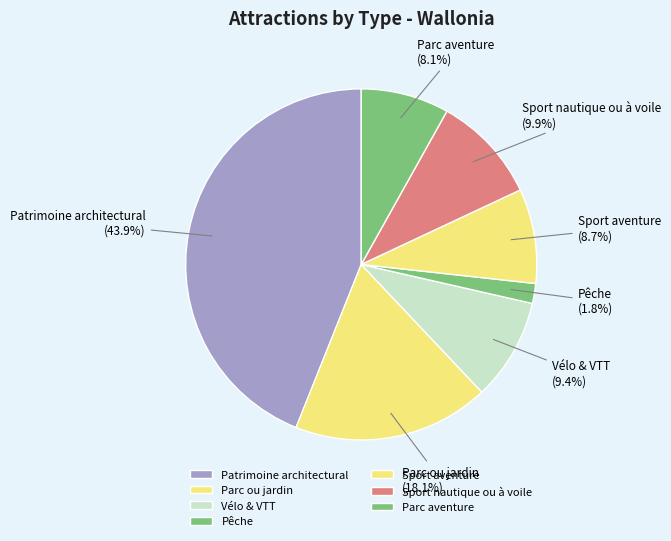

Is there a majority slice in this chart?

No